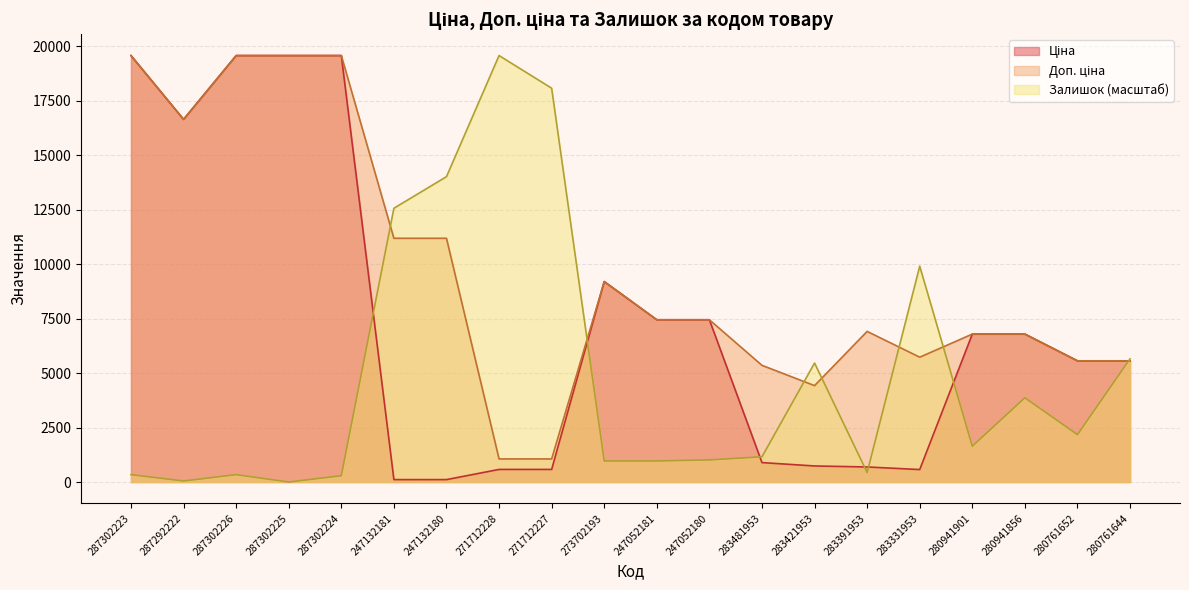

How many lines are shown in the chart?

3